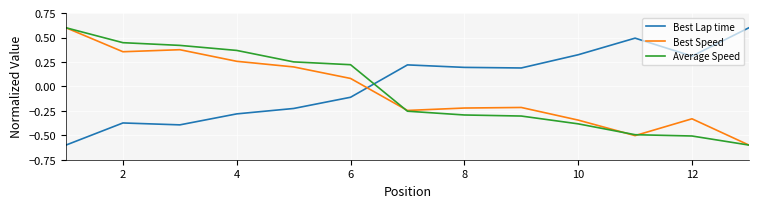

How many times do Average Speed and Best Lap time cross each other?

1